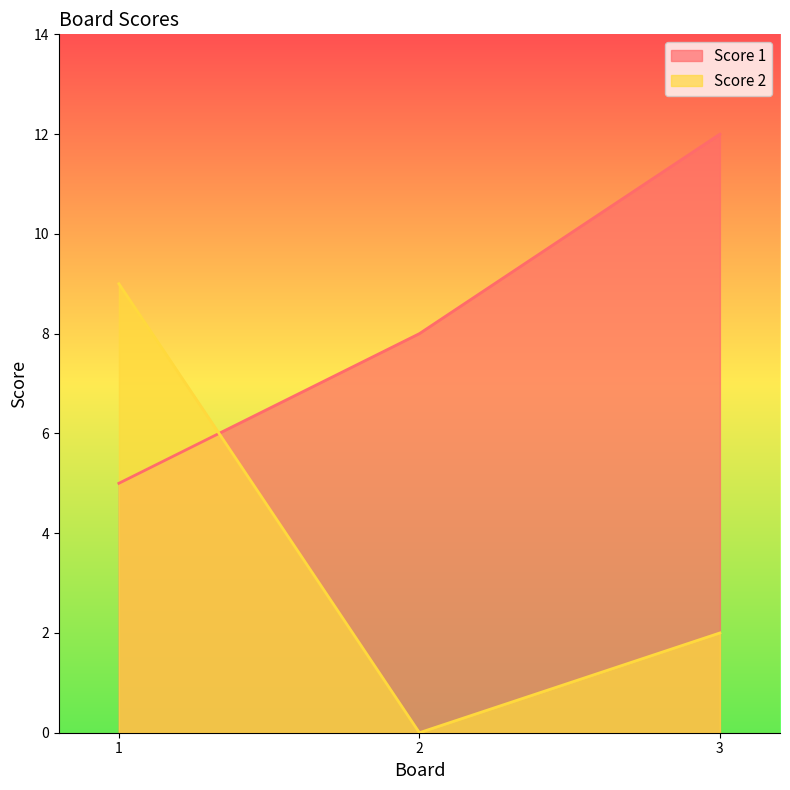

True or false: Score 2 has a value of 9 at 1.

True